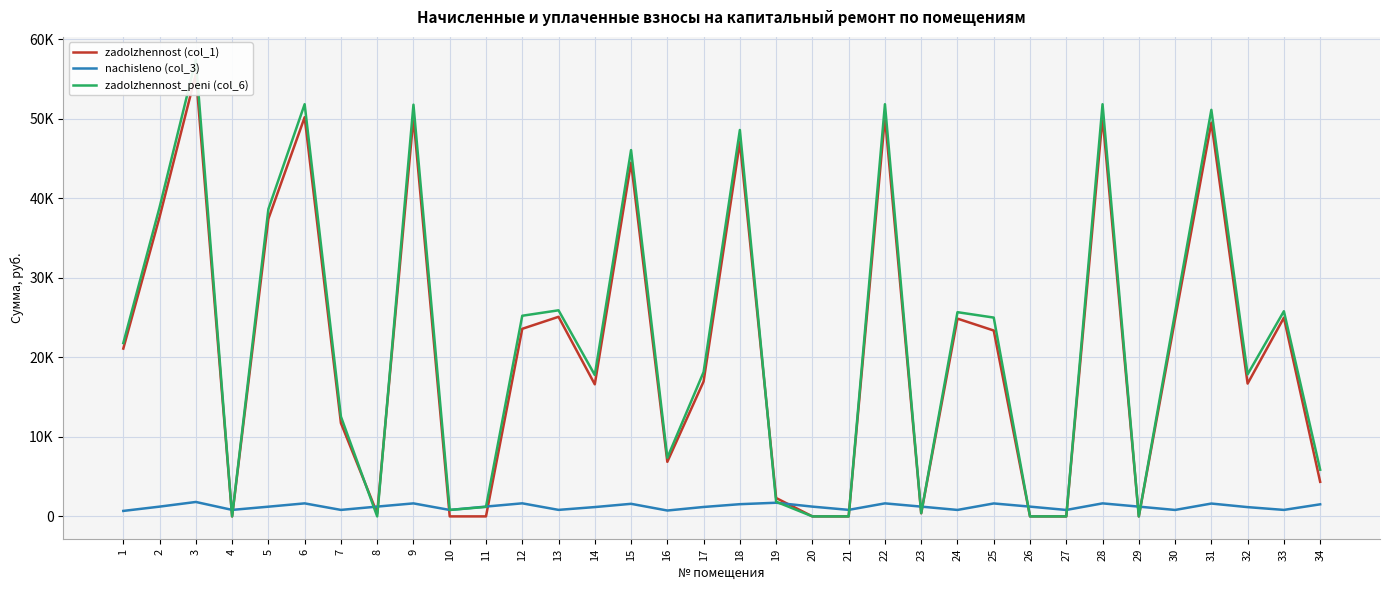

The zadolzhennost (col_1) series shows 877.6 at 19. True or false?

False